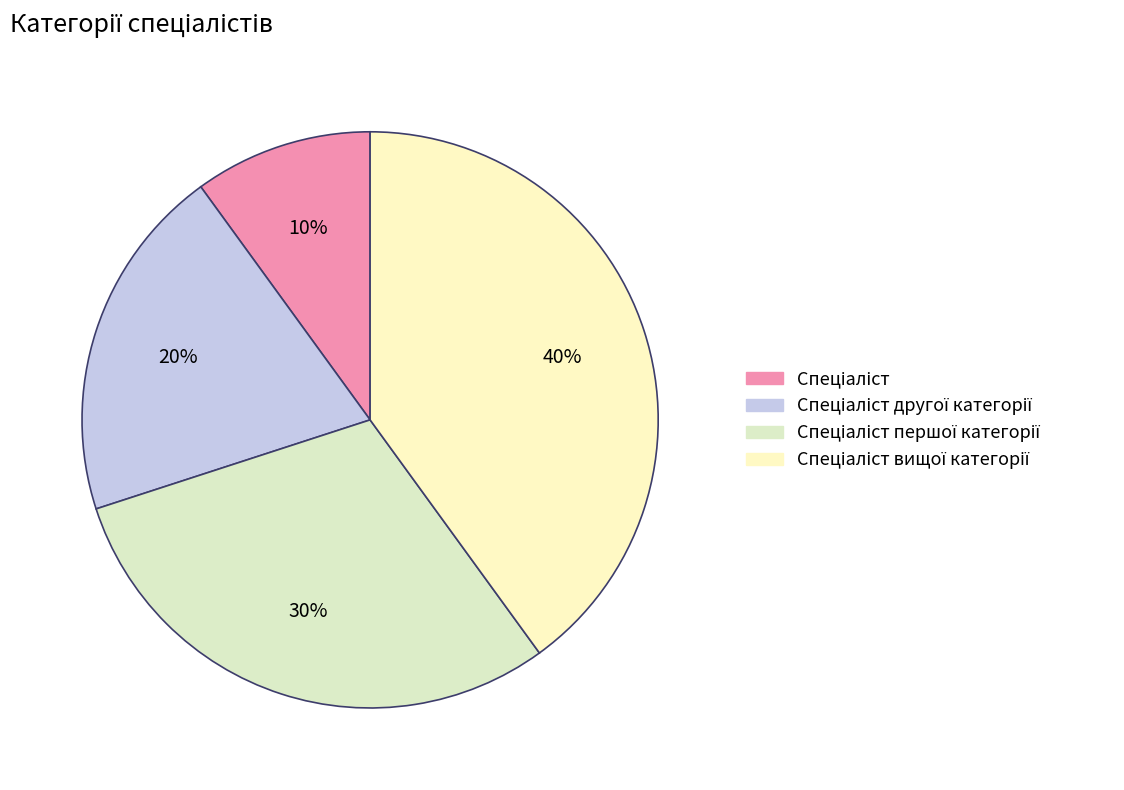

To the nearest percent, what portion does Спеціаліст represent?

10%